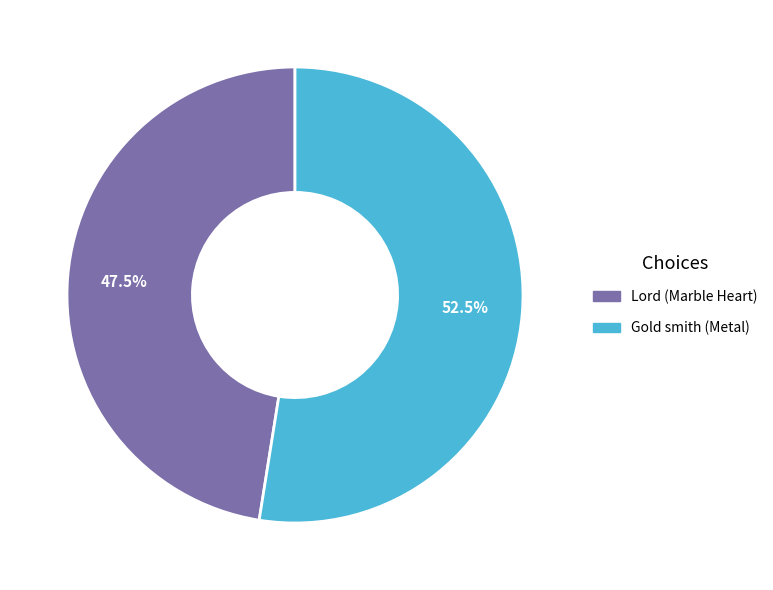

Which category has the smallest portion of the pie?

Lord (Marble Heart)